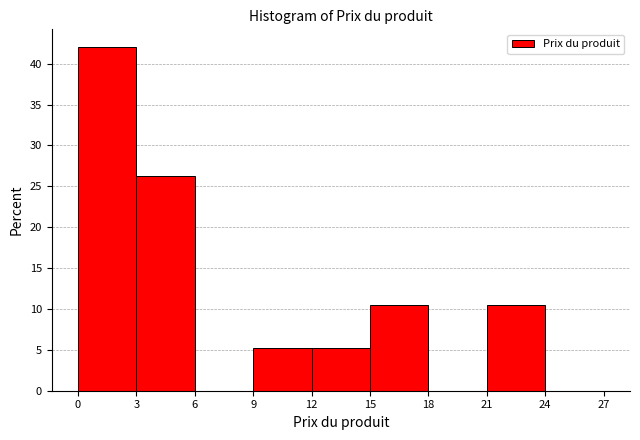

Over which range of the x-axis is the bar tallest?

0 to 3